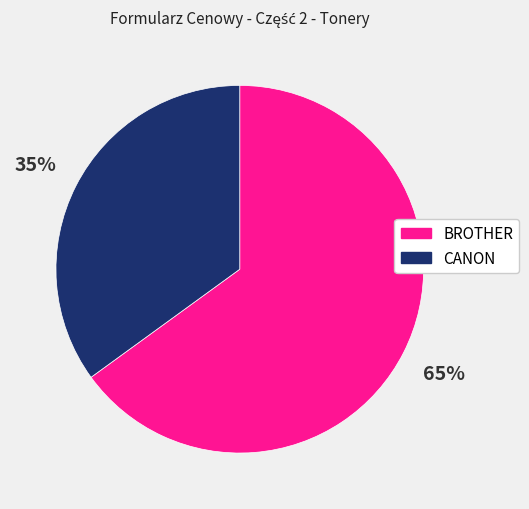

Does any single category account for the majority?

Yes